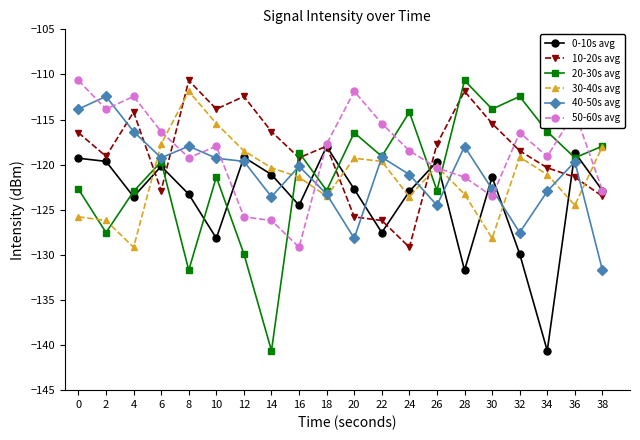

True or false: 50-60s avg has more than 0 interior local peaks.

True